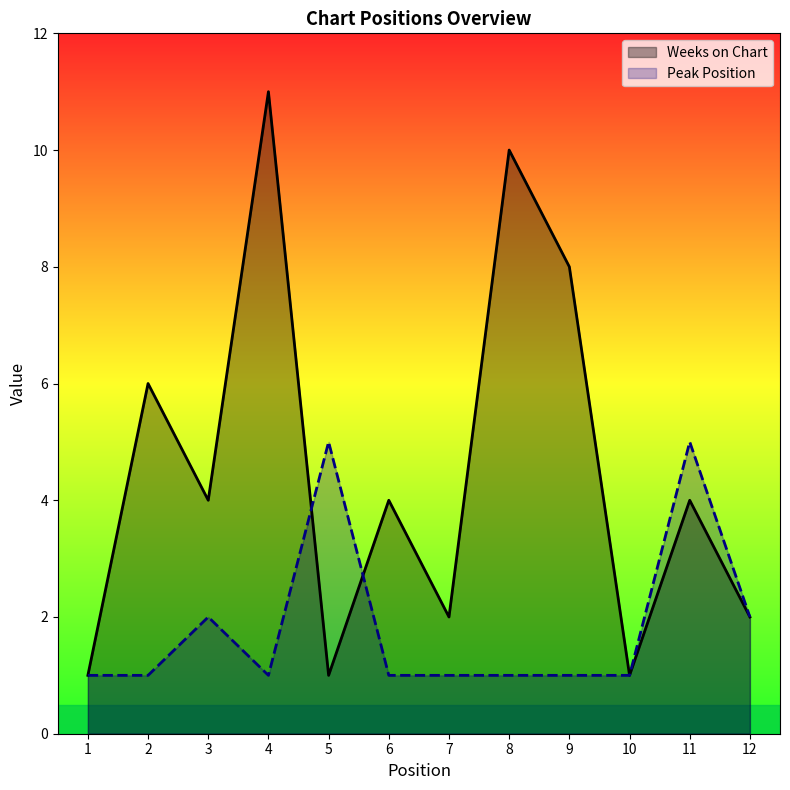

Is it true that Weeks on Chart equals 1 at 6?

False